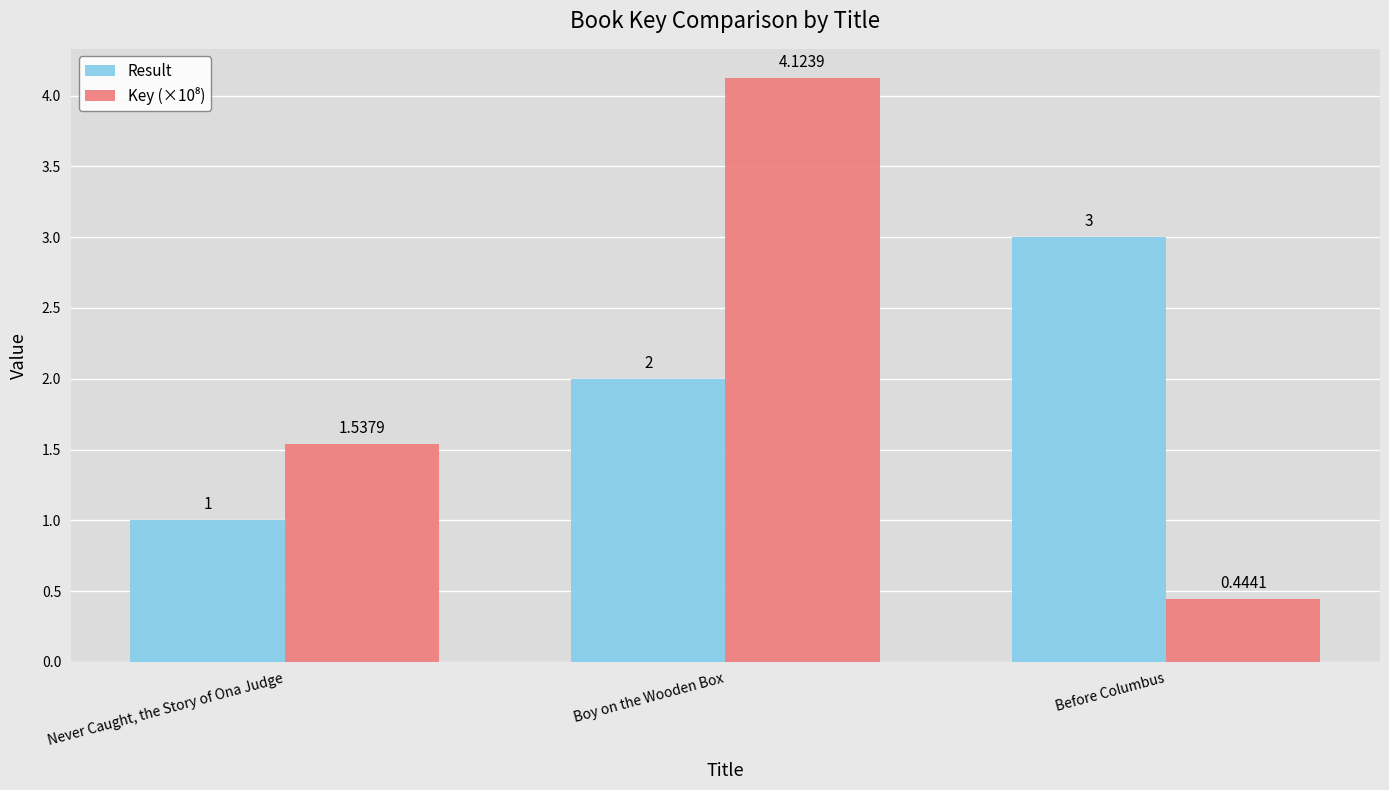

At which label is Result closest to 2?

Boy on the Wooden Box